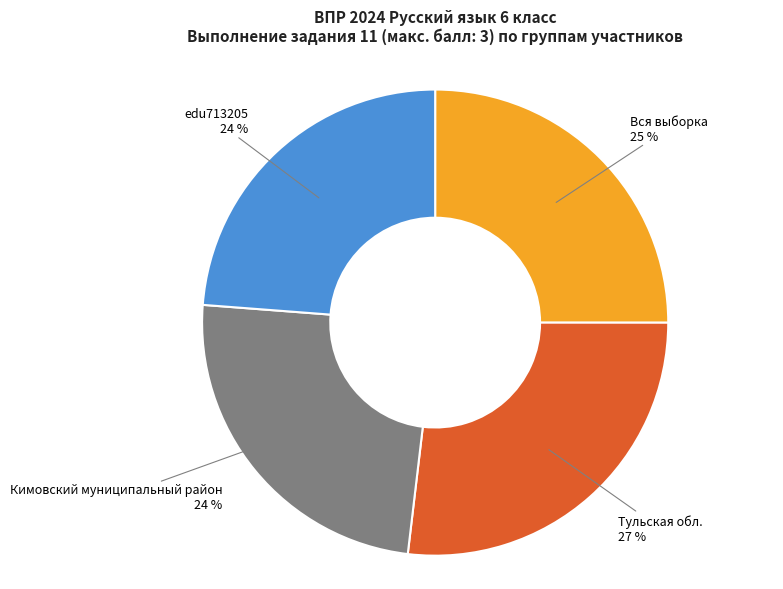

The Тульская обл. slice represents 12% of the pie. True or false?

False